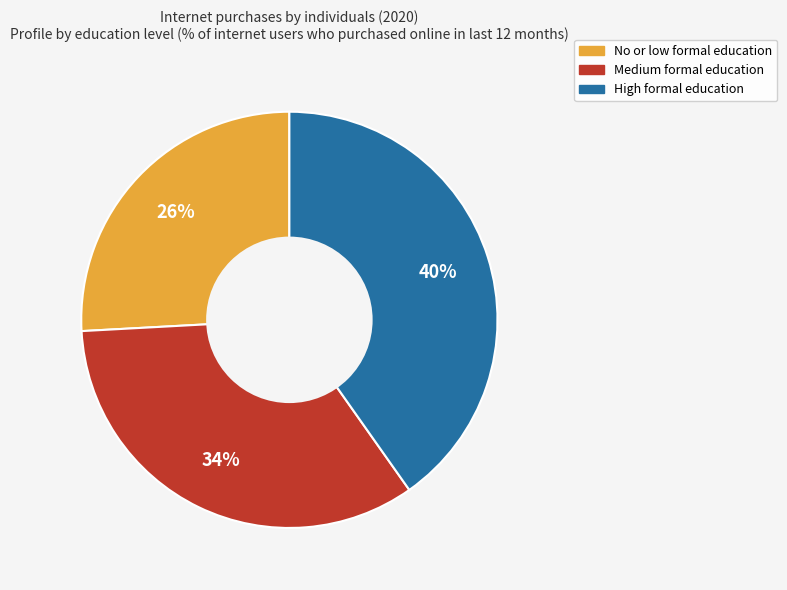

Between High formal education and No or low formal education, which is larger?

High formal education